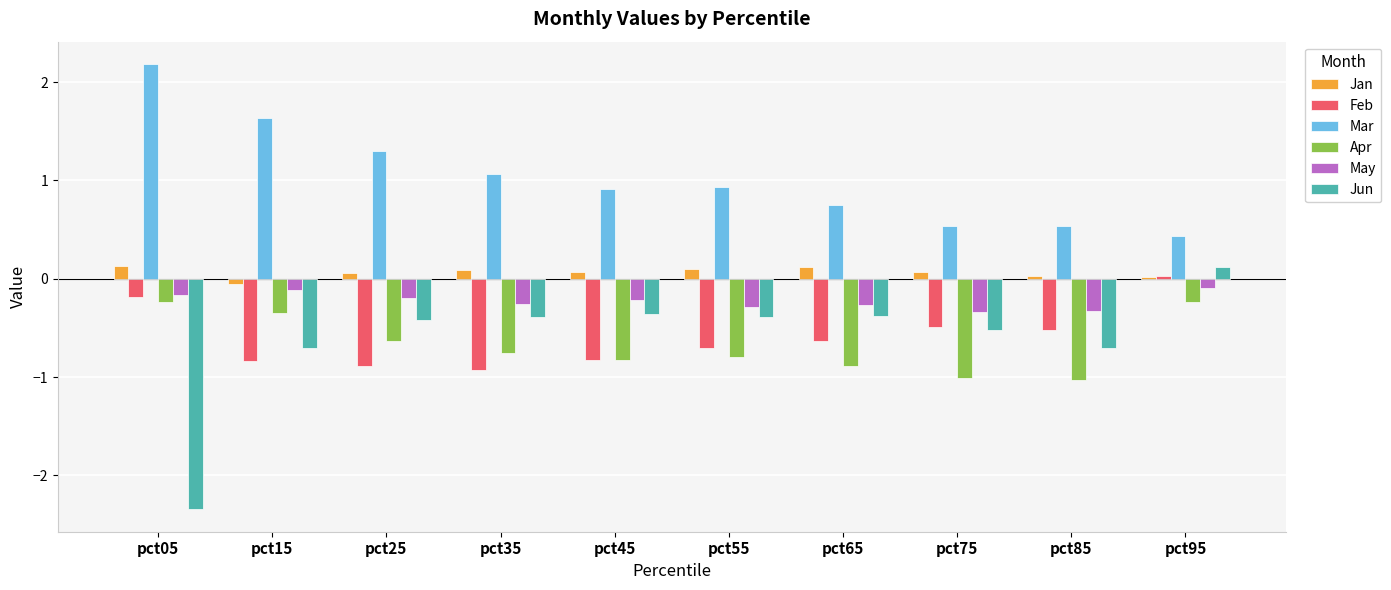

What is the spread (max minus min) of values at pct55?

1.7